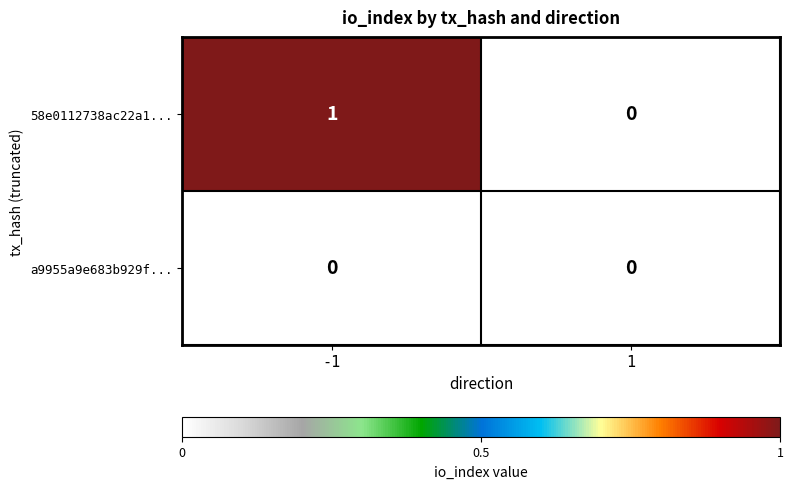

List the series in order of their peak value, lowest first.

a9955a9e683b929f..., 58e0112738ac22a1...